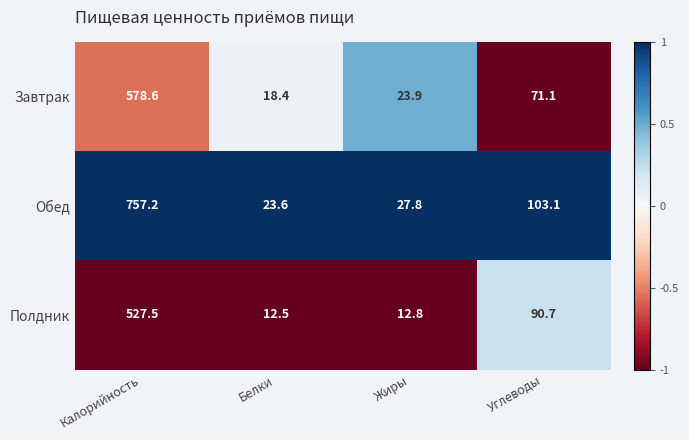

At which category is the sum across all series the highest?

Калорийность